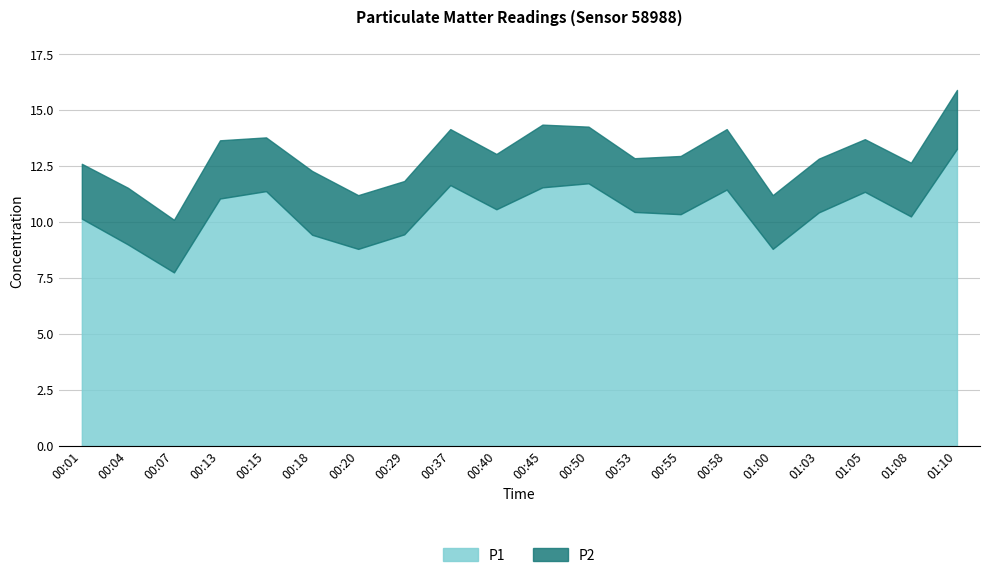

What is the sum of the P1 values at 00:58 and 00:45?

23.0